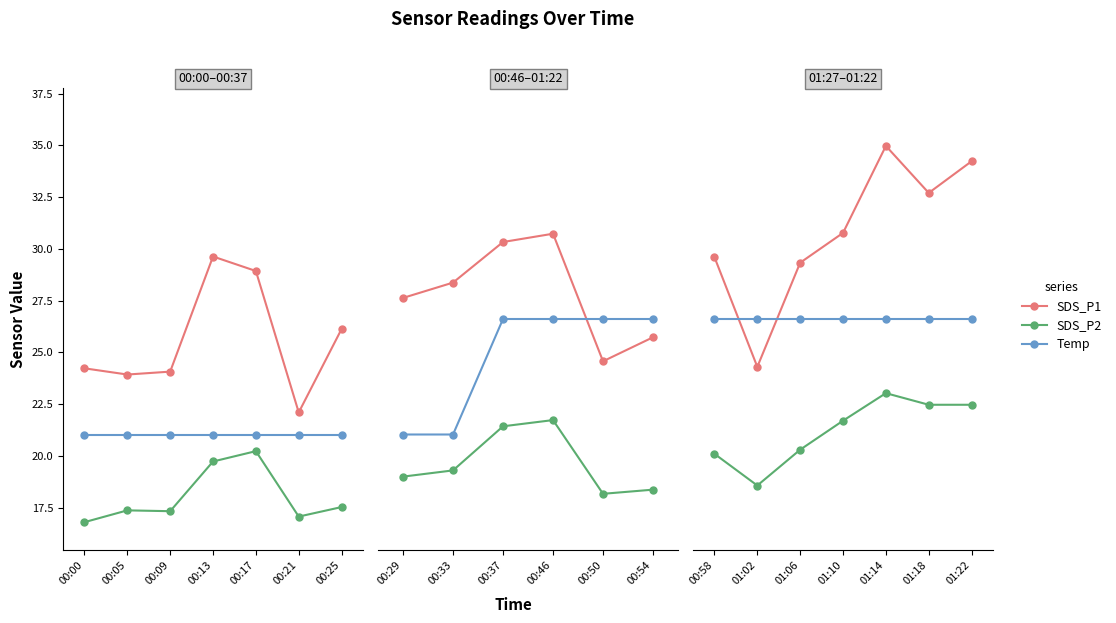

True or false: SDS_P2 and SDS_P1 cross at least once.

False